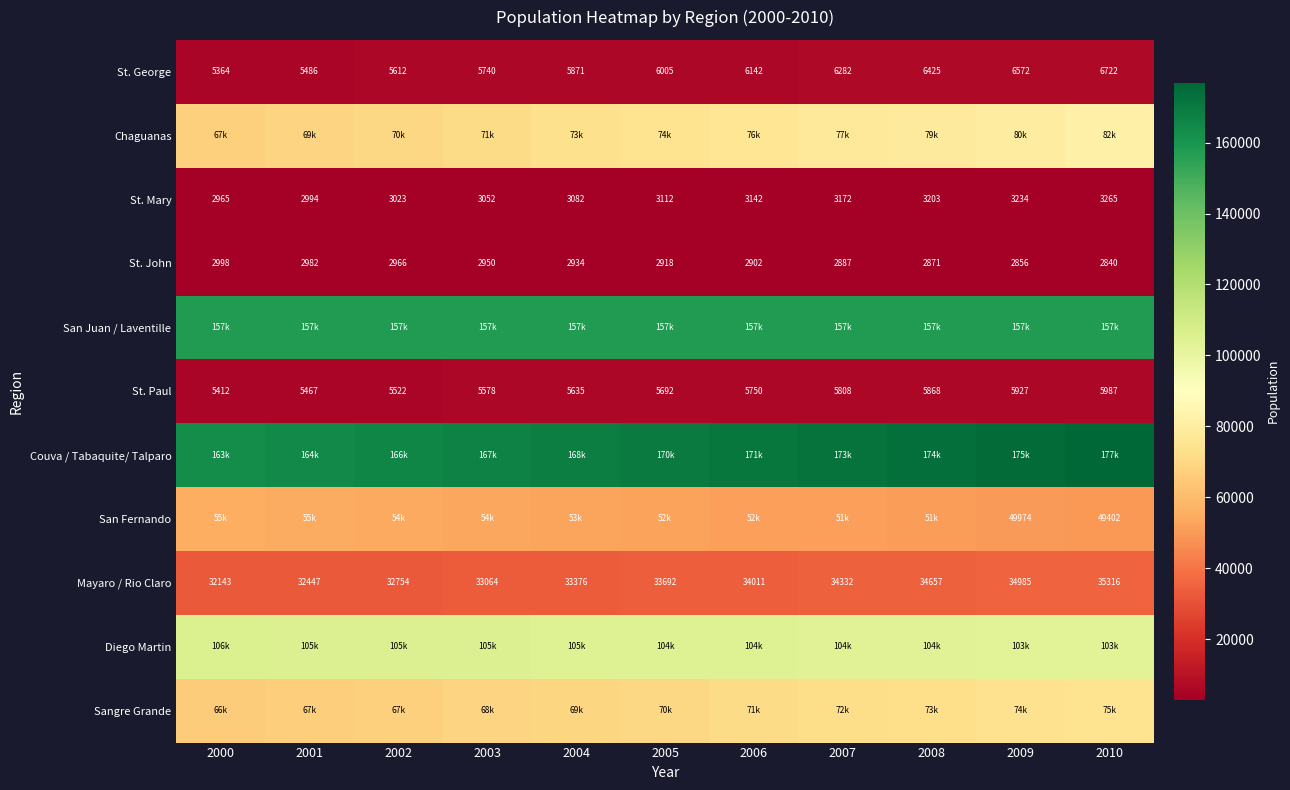

At how many categories does at least one series exceed 97683?

11